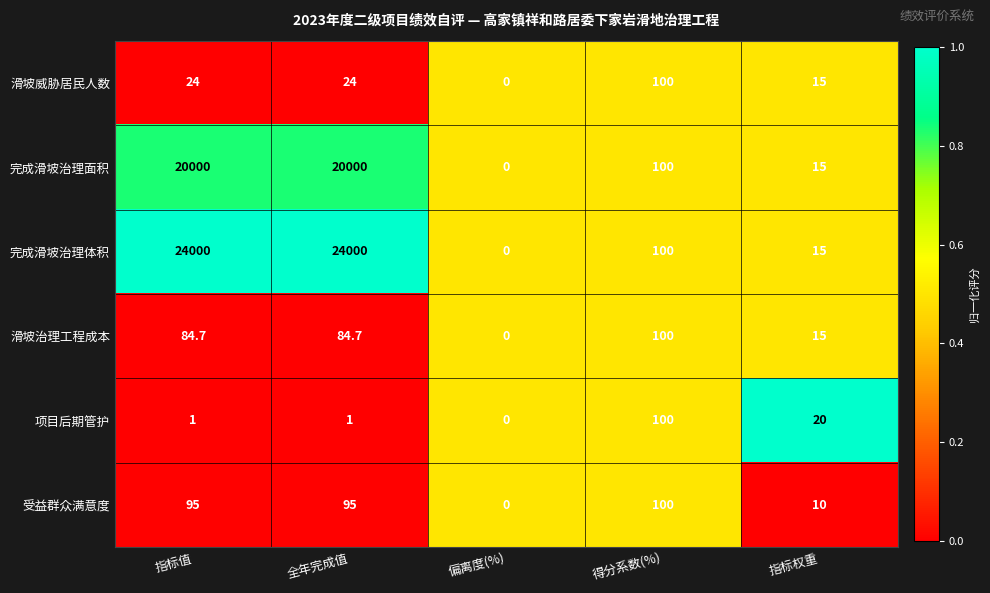

At which label is 完成滑坡治理体积 closest to 12000?

得分系数(%)